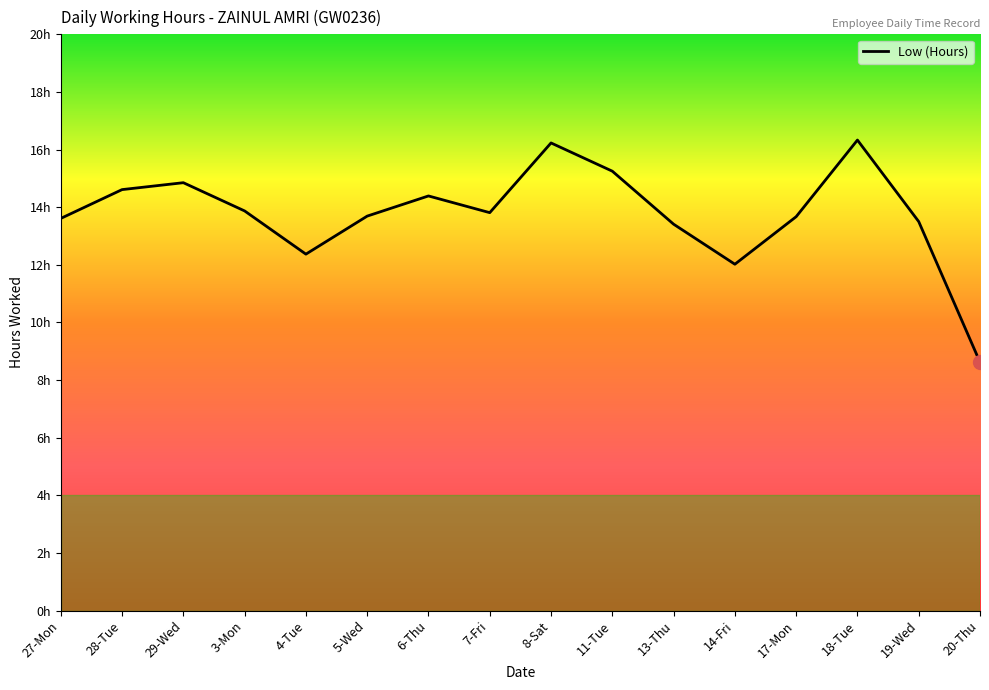

Does the chart have visible grid lines?

No